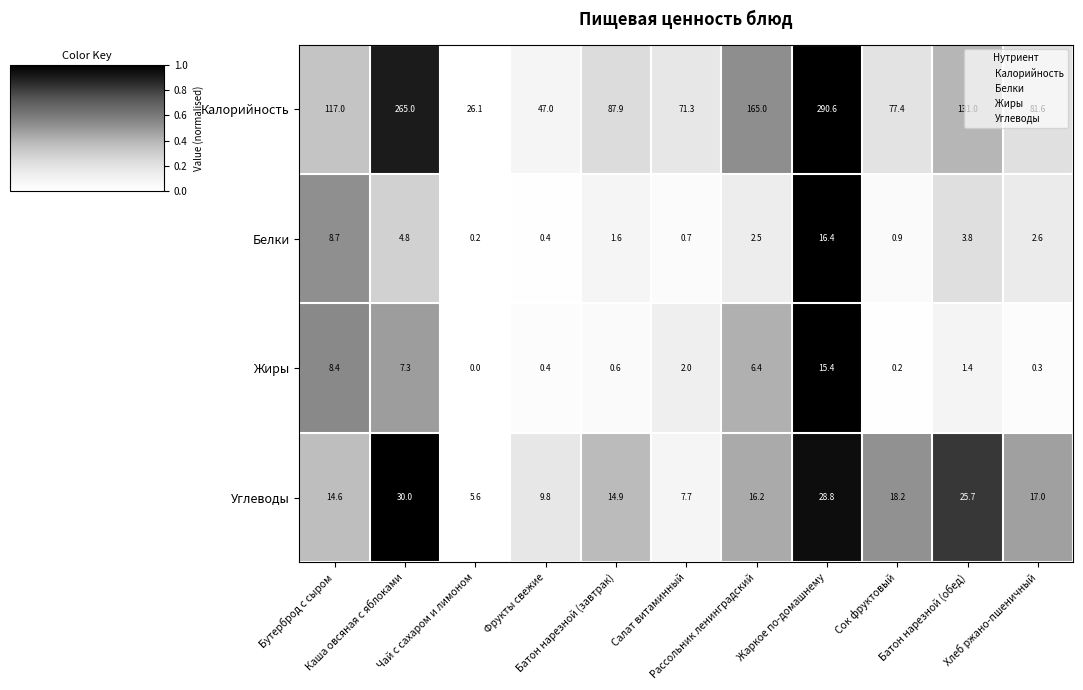

List the series in order of their peak value, lowest first.

Жиры, Белки, Углеводы, Калорийность